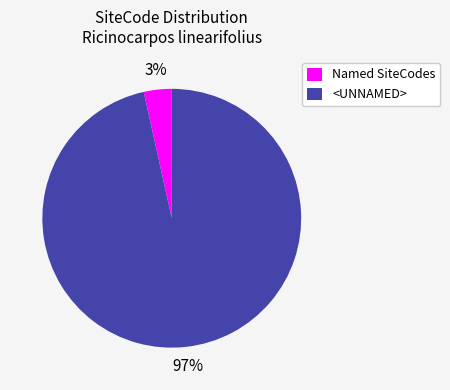

Which category has the smallest portion of the pie?

Named SiteCodes